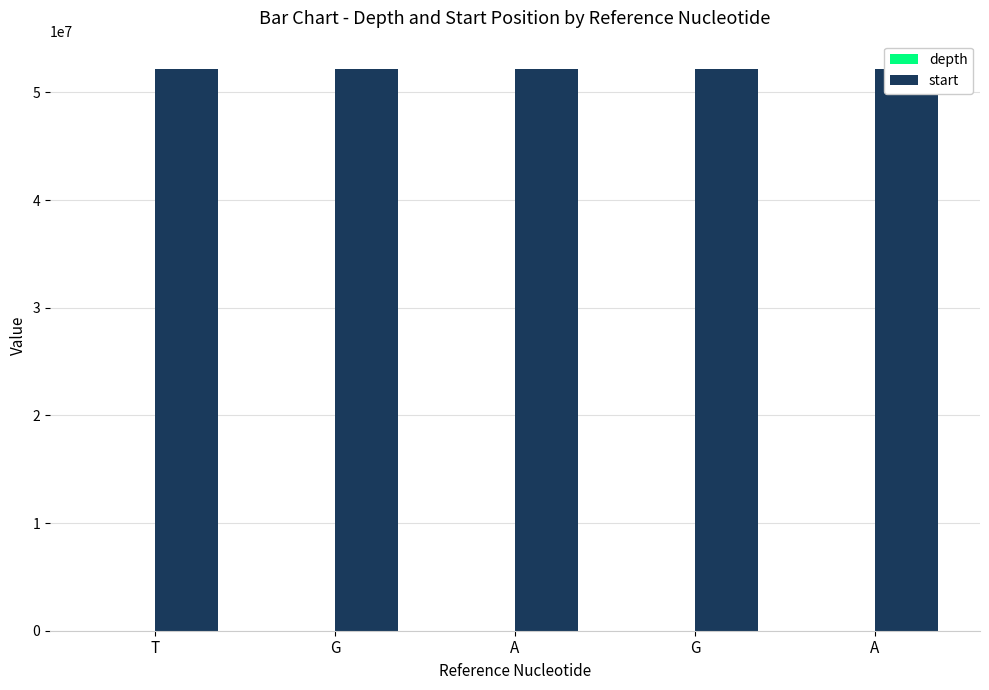

Does the chart contain stacked bars?

No